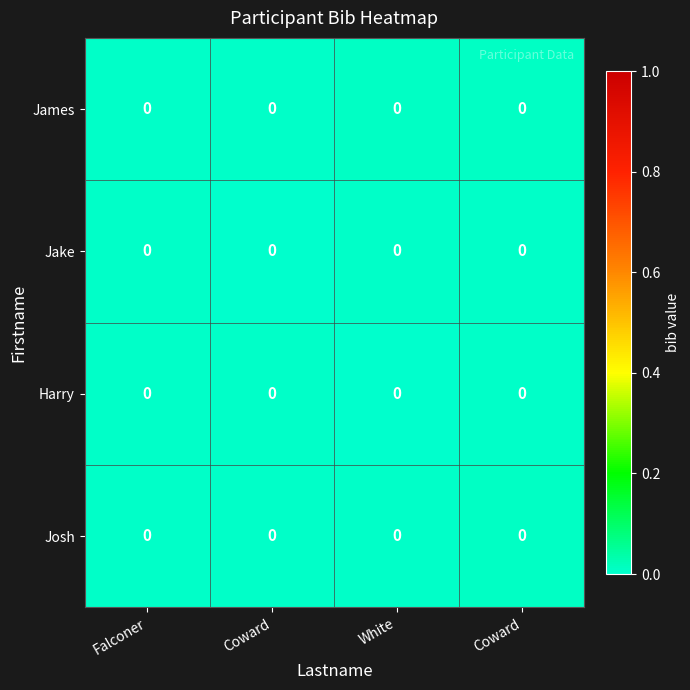

Which category has the highest value across all series?

Coward